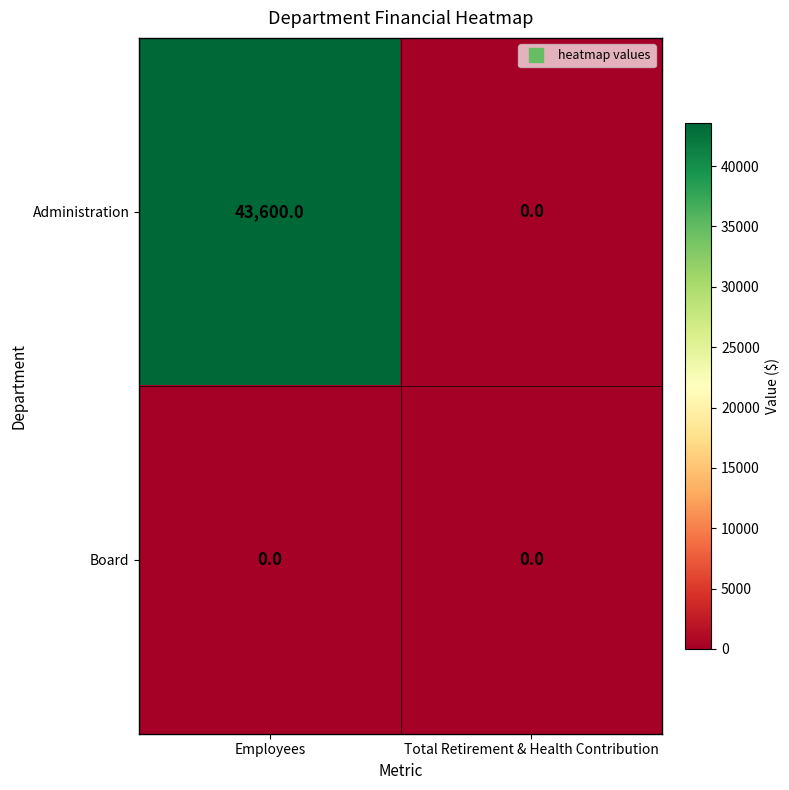

Which series has the largest total across all categories?

Administration